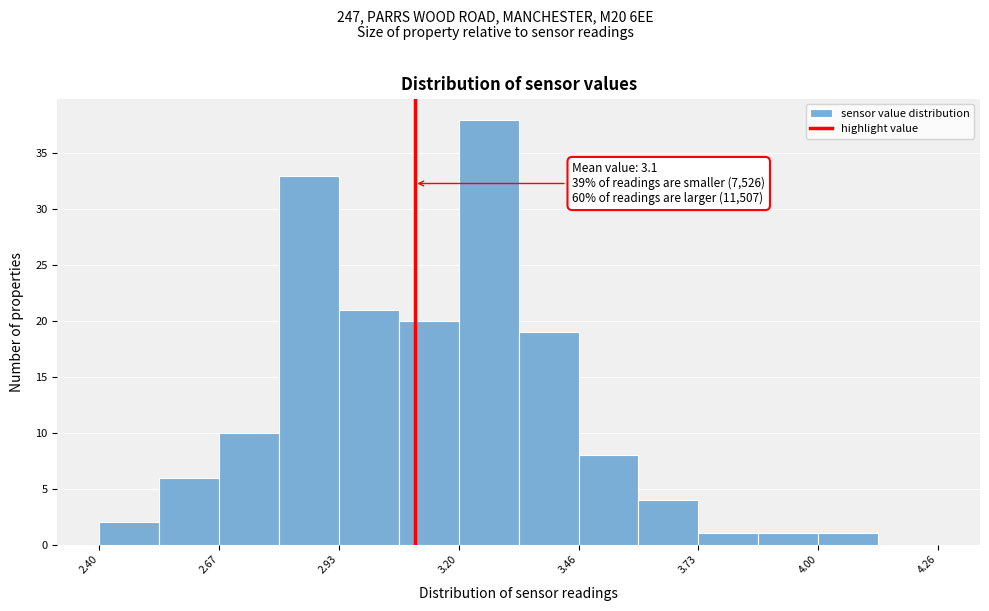

Around what value on the x-axis is the tallest bar? Give the approximate position of its centre, as read against the axis.

3.25